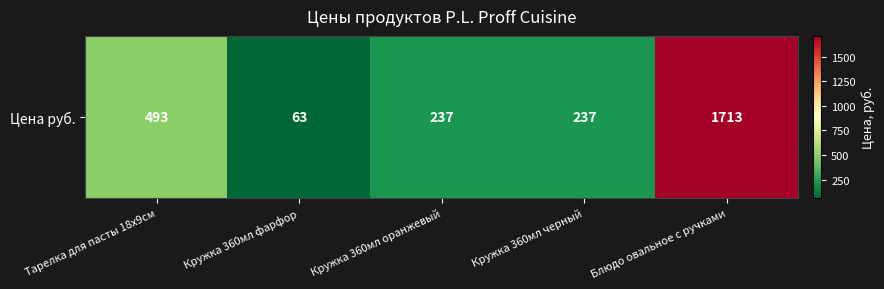

Reading left to right, what are all the values shown in this chart?

493	63	237	237	1713